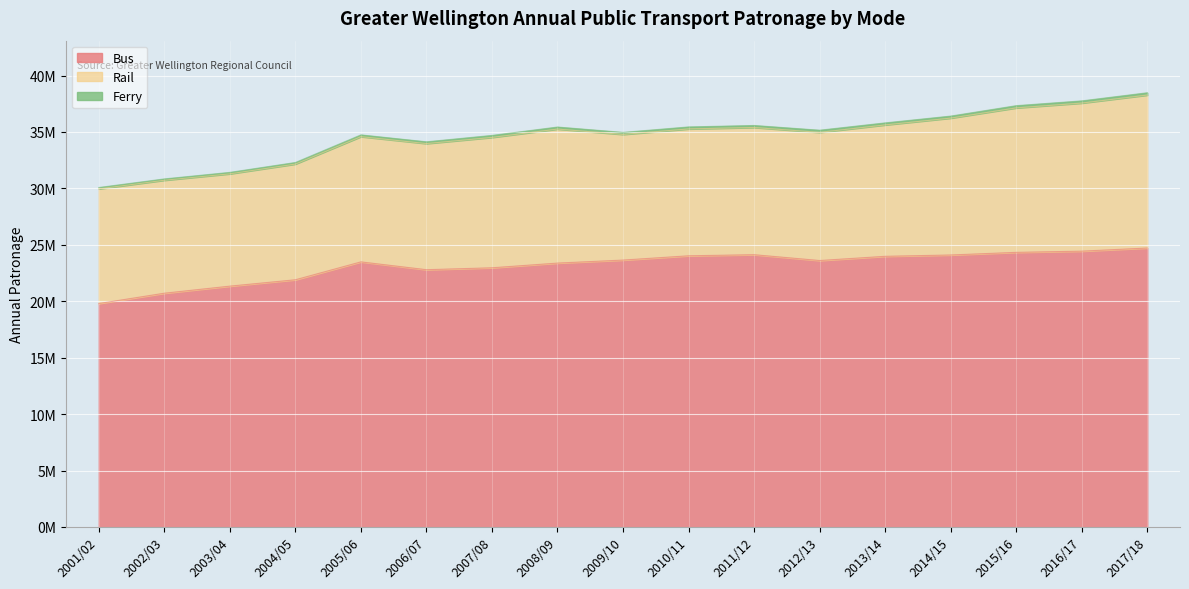

Where does the Rail series first go above 11274141?

2007/08